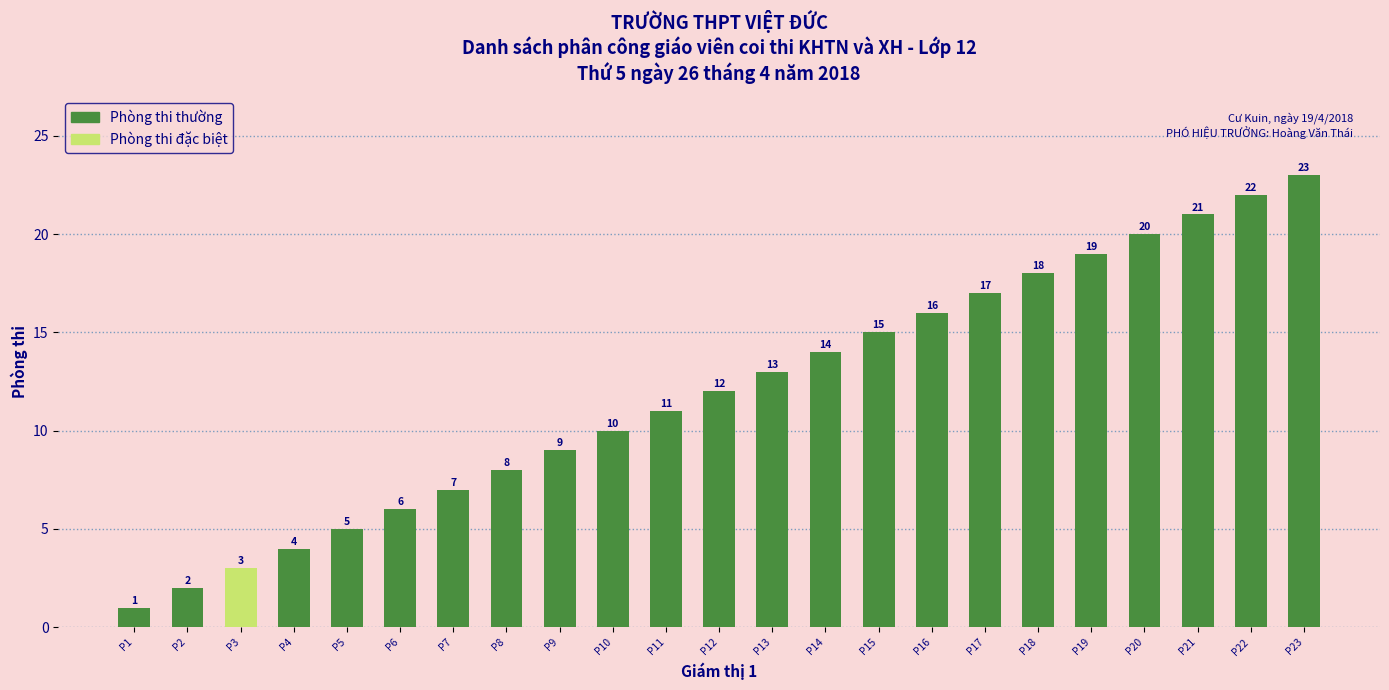

What is the change in value from P12 to P18?

+6